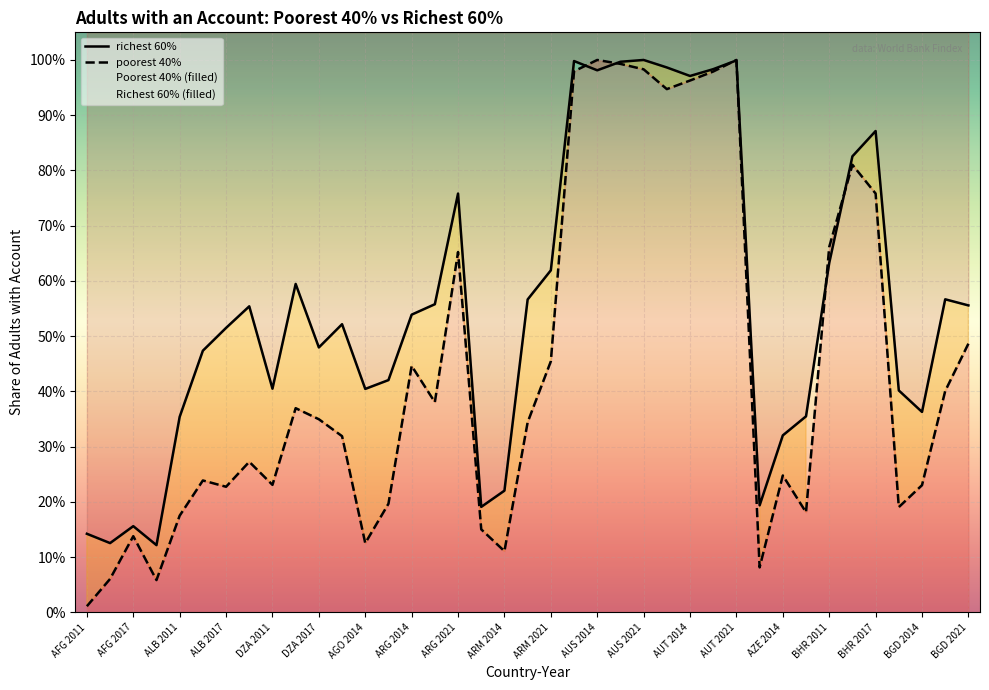

Reading left to right, transcribe all the data shown in this chart.

poorest 40%: AFG 2011=0.0	AFG 2014=0.1	AFG 2017=0.1	AFG 2021=0.1	ALB 2011=0.2	ALB 2014=0.2	ALB 2017=0.2	ALB 2021=0.3	DZA 2011=0.2	DZA 2014=0.4	DZA 2017=0.3	DZA 2021=0.3	AGO 2014=0.1	ARG 2011=0.2	ARG 2014=0.4	ARG 2017=0.4	ARG 2021=0.7	ARM 2011=0.2	ARM 2014=0.1	ARM 2017=0.3	ARM 2021=0.5	AUS 2011=1.0	AUS 2014=1.0	AUS 2017=1.0	AUS 2021=1.0	AUT 2011=0.9	AUT 2014=1.0	AUT 2017=1.0	AUT 2021=1.0	AZE 2011=0.1	AZE 2014=0.2	AZE 2017=0.2	BHR 2011=0.7	BHR 2014=0.8	BHR 2017=0.8	BGD 2011=0.2	BGD 2014=0.2	BGD 2017=0.4	BGD 2021=0.5
richest 60%: AFG 2011=0.1	AFG 2014=0.1	AFG 2017=0.2	AFG 2021=0.1	ALB 2011=0.4	ALB 2014=0.5	ALB 2017=0.5	ALB 2021=0.6	DZA 2011=0.4	DZA 2014=0.6	DZA 2017=0.5	DZA 2021=0.5	AGO 2014=0.4	ARG 2011=0.4	ARG 2014=0.5	ARG 2017=0.6	ARG 2021=0.8	ARM 2011=0.2	ARM 2014=0.2	ARM 2017=0.6	ARM 2021=0.6	AUS 2011=1.0	AUS 2014=1.0	AUS 2017=1.0	AUS 2021=1.0	AUT 2011=1.0	AUT 2014=1.0	AUT 2017=1.0	AUT 2021=1.0	AZE 2011=0.2	AZE 2014=0.3	AZE 2017=0.4	BHR 2011=0.6	BHR 2014=0.8	BHR 2017=0.9	BGD 2011=0.4	BGD 2014=0.4	BGD 2017=0.6	BGD 2021=0.6